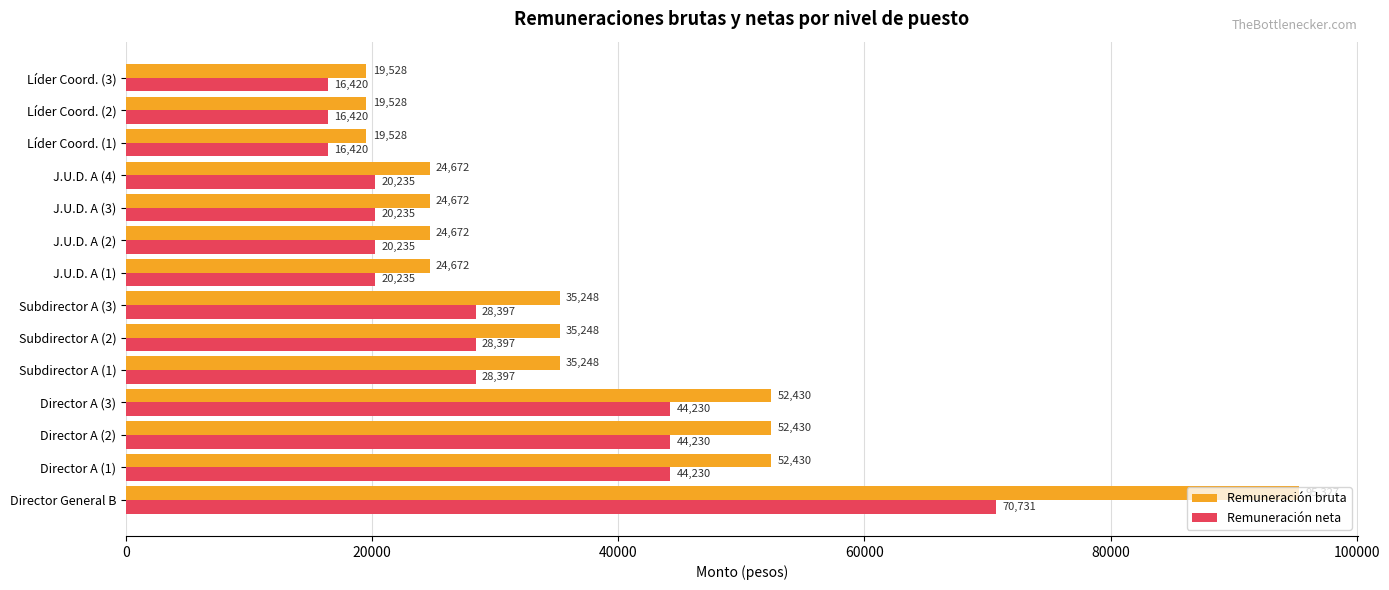

List the series in order of their peak value, lowest first.

Remuneración neta, Remuneración bruta